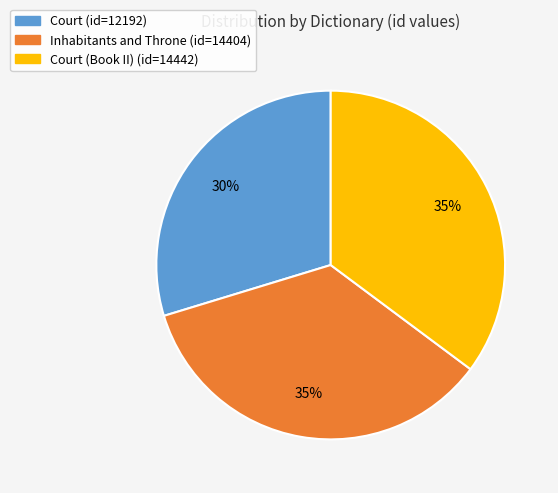

Count the number of slices in the pie.

3